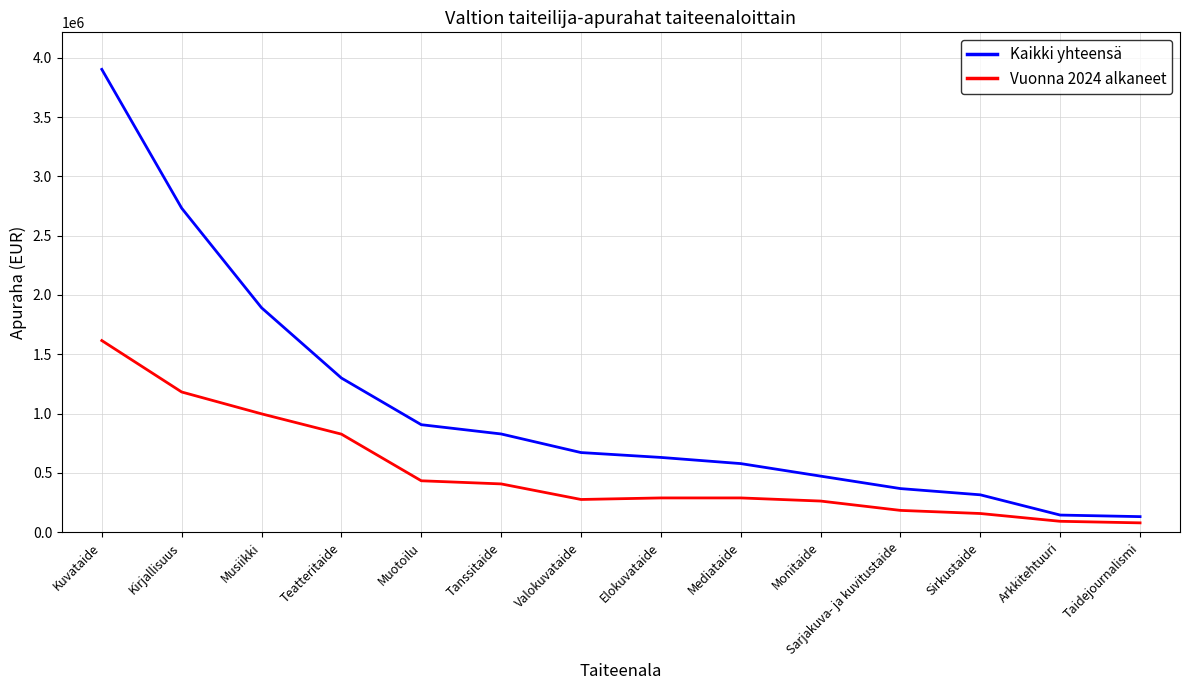

What is the difference between the Kaikki yhteensä values at Mediataide and Monitaide?

105594.7